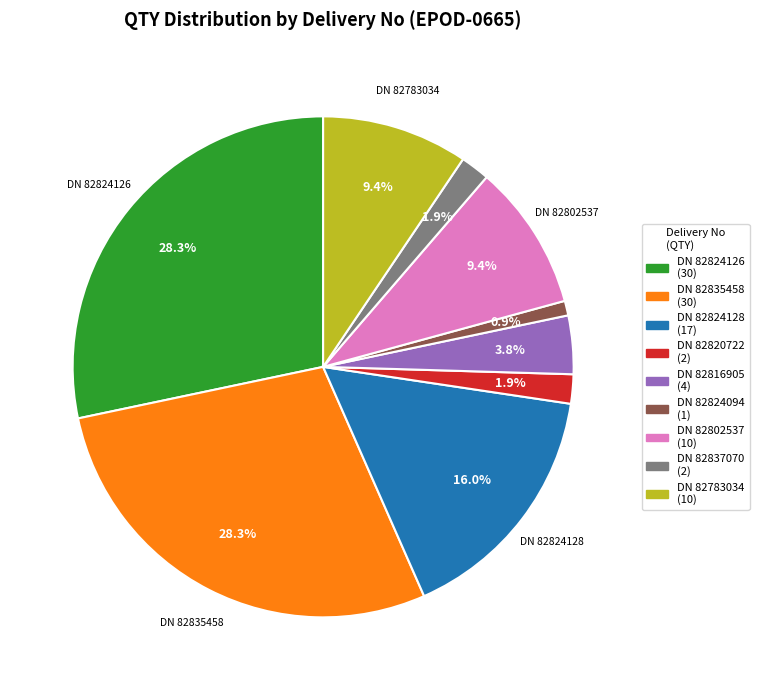

True or false: DN 82824126 accounts for 28% of the total.

True